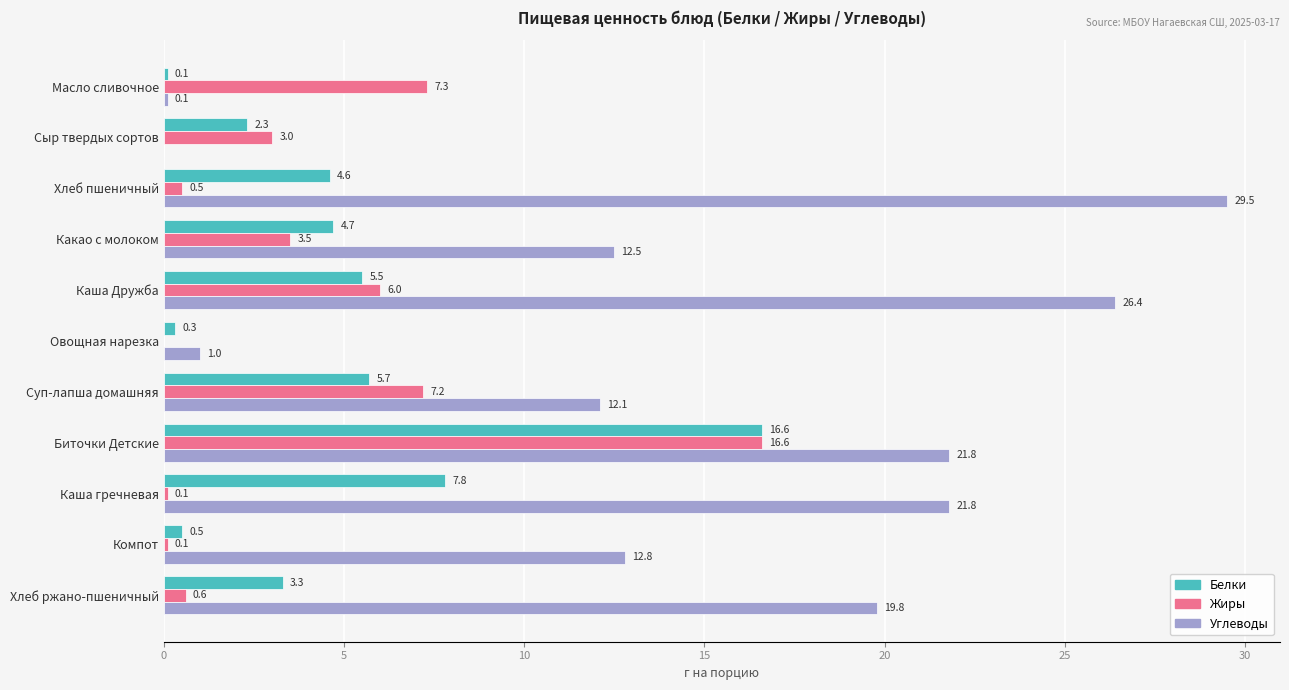

At which label does Жиры reach its peak?

Биточки Детские